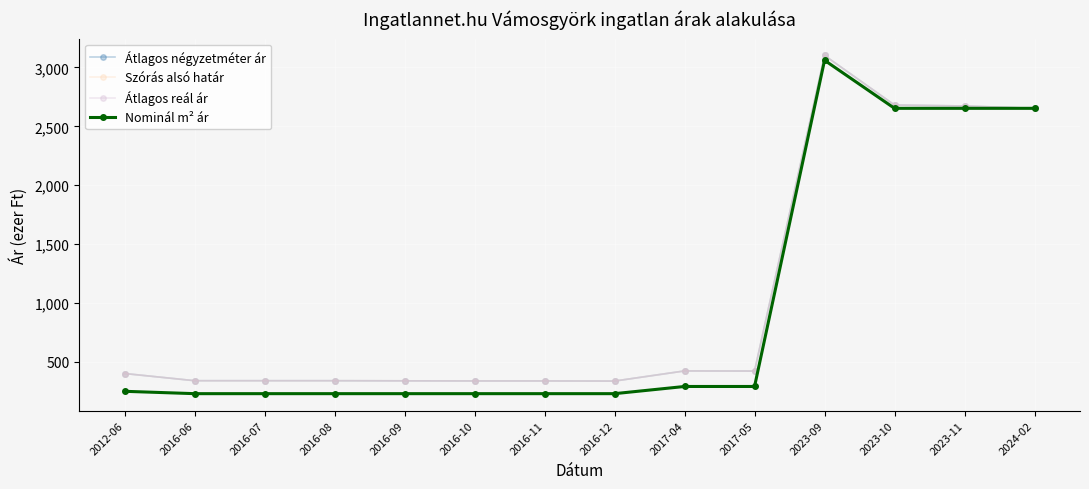

How many values in the Szórás alsó határ series exceed 401?

6